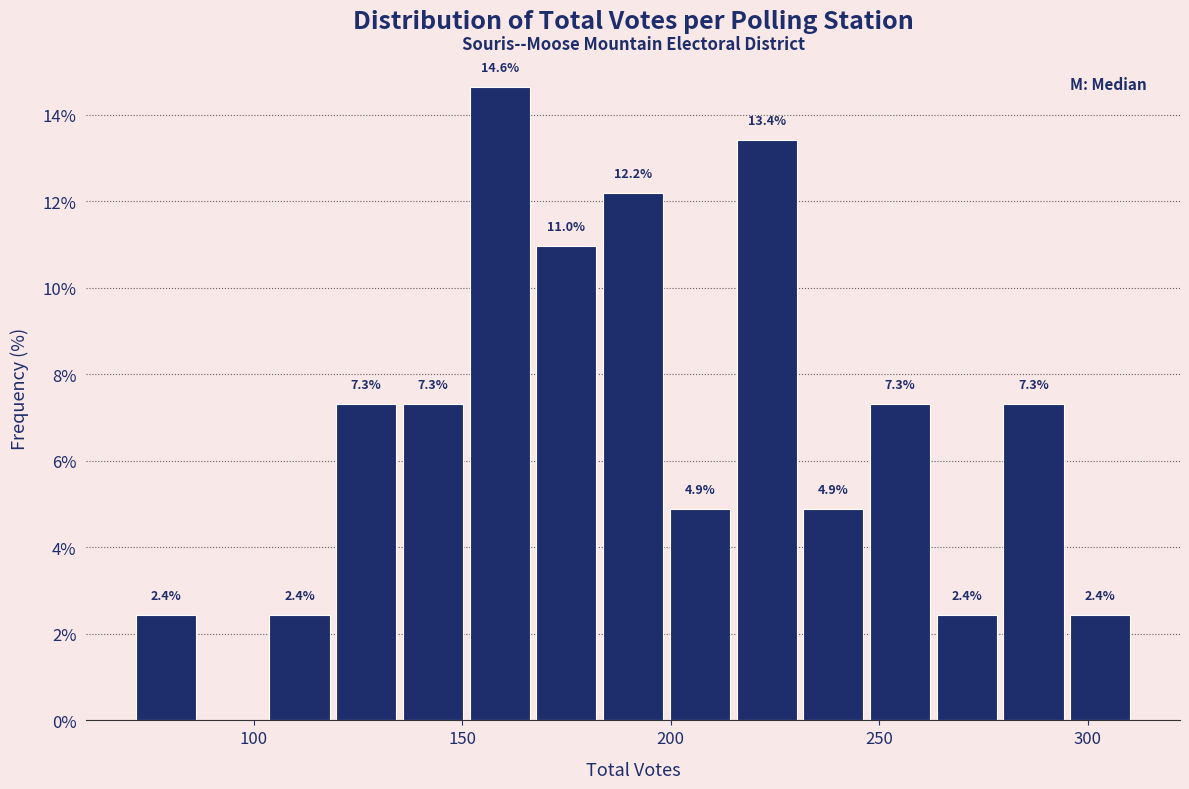

Around what value on the x-axis is the tallest bar? Give the approximate position of its centre, as read against the axis.

160